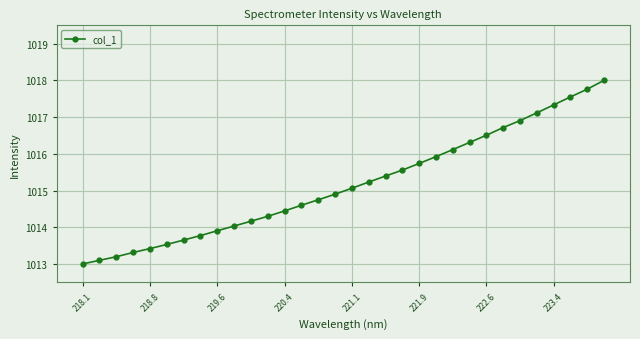

What is the greatest value displayed?

1018.0